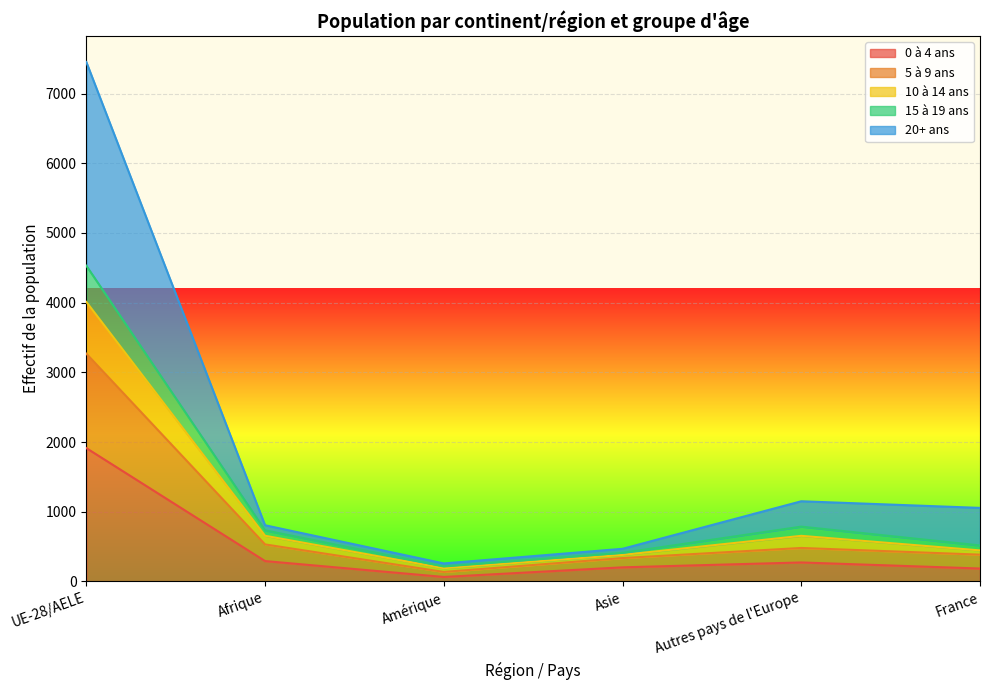

What is the sum of all 10 à 14 ans values?

7189